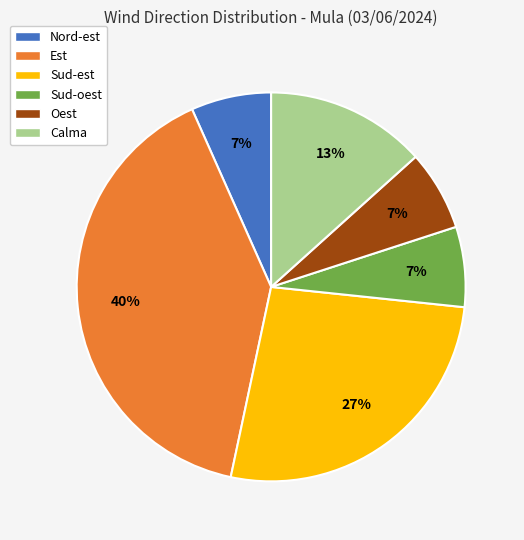

Which category has the biggest portion of the pie?

Est